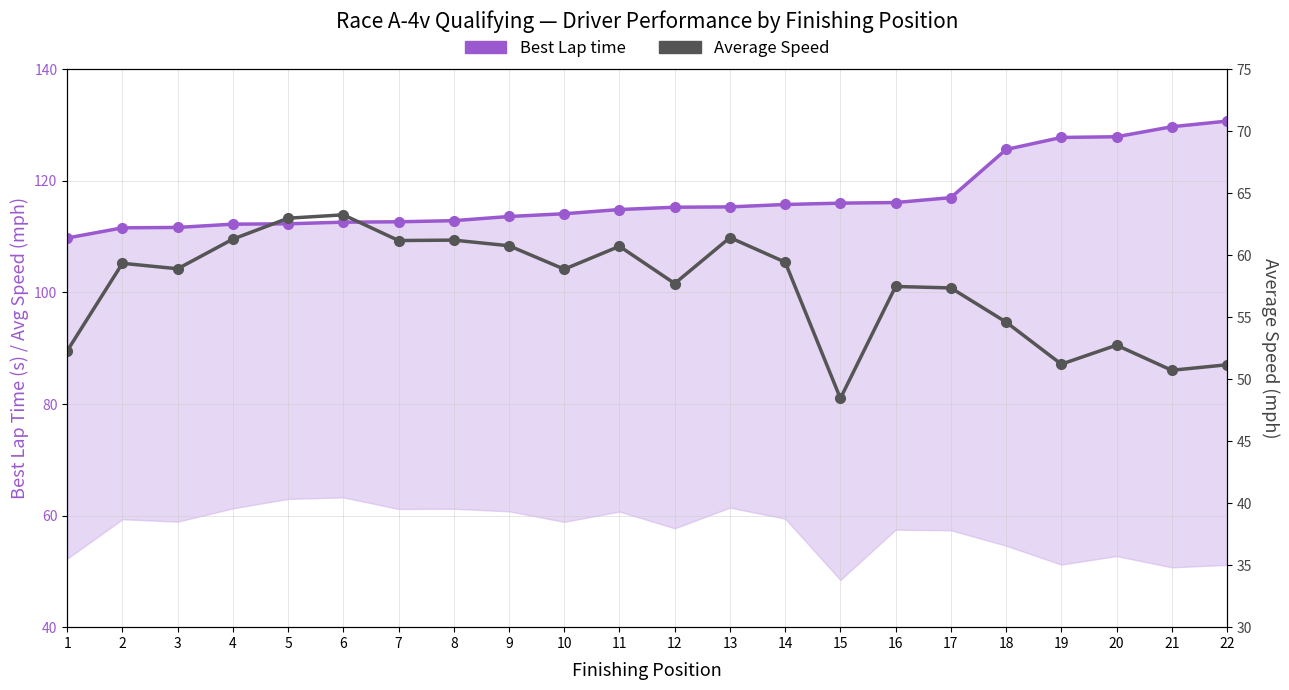

What is the sum of all Best Lap time values?

2575.5